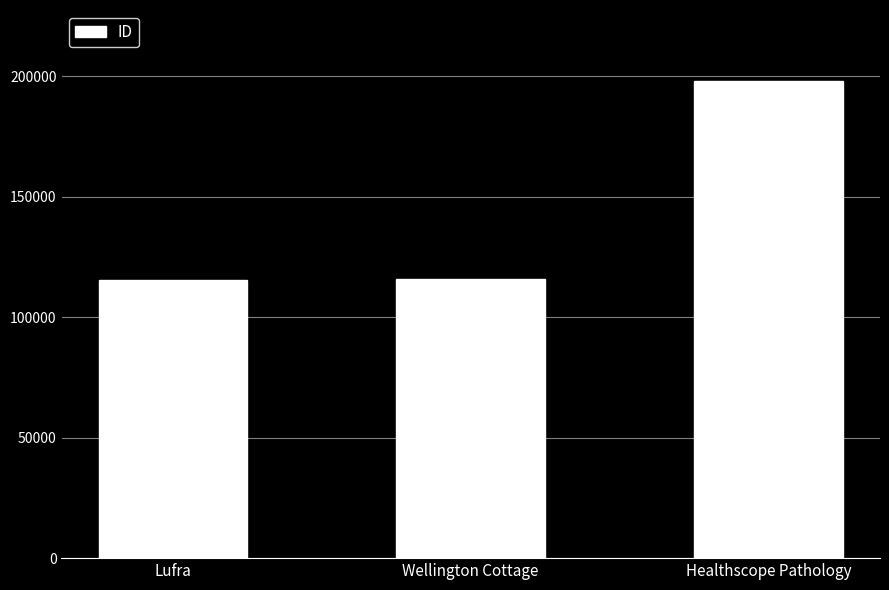

What position from the right is Wellington Cottage?

2